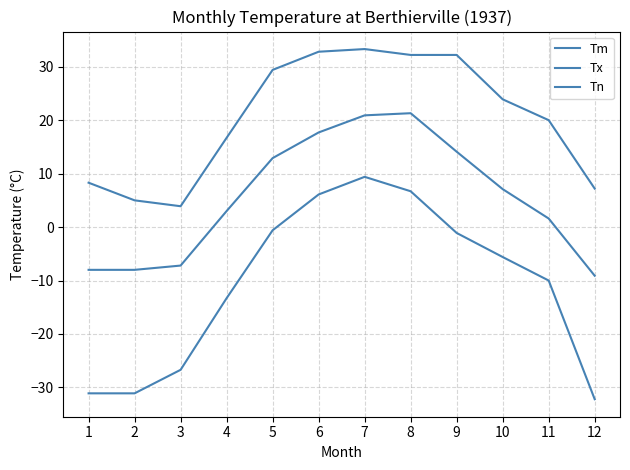

Is this an area chart (filled region under the line)?

No